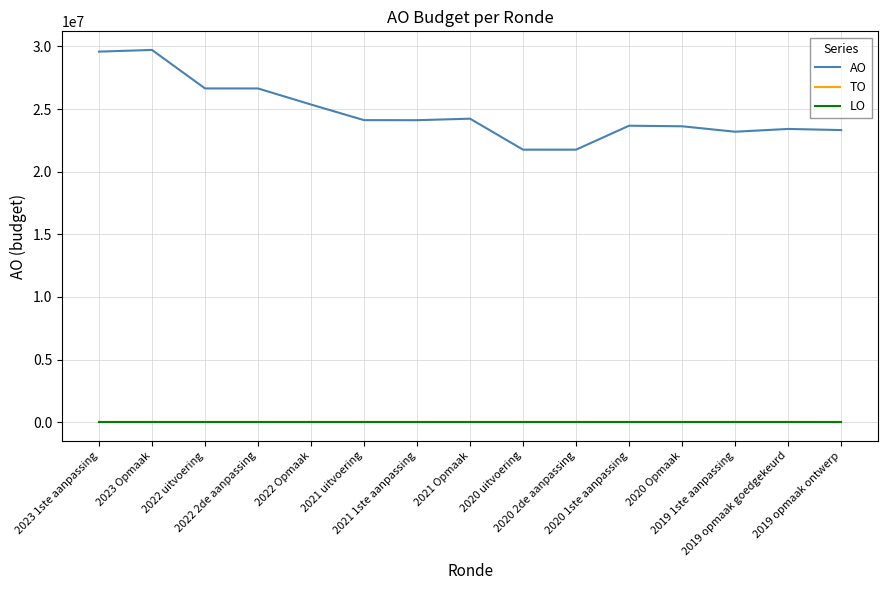

Does the chart have visible grid lines?

Yes